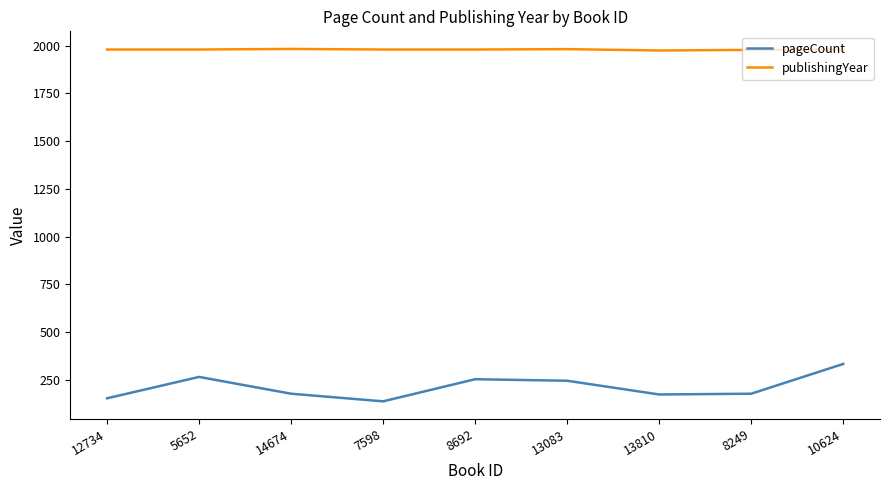

Is this an area chart (filled region under the line)?

No